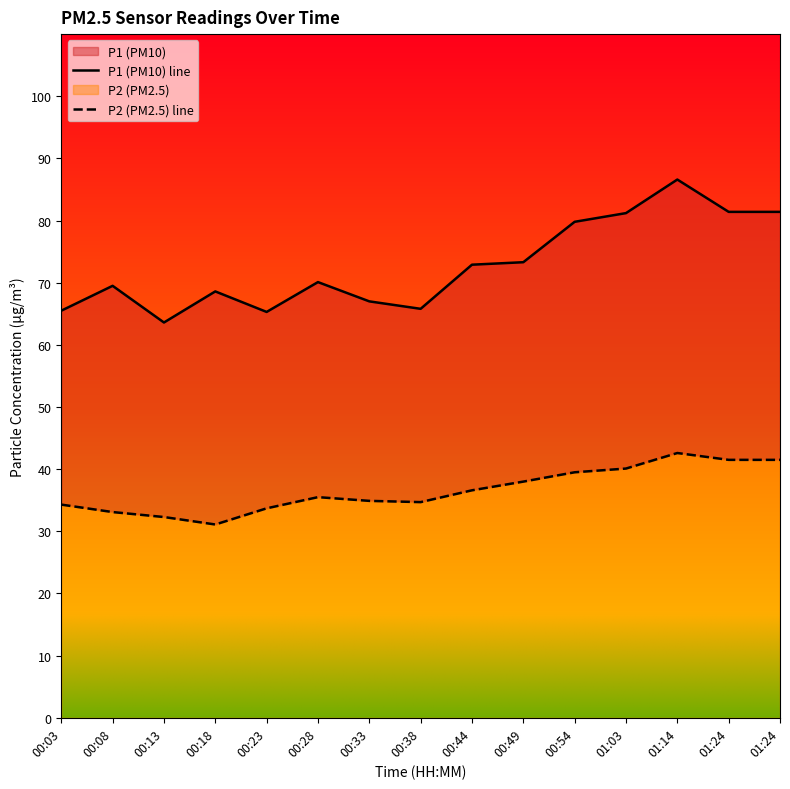

Reading right to left, list all the values displayed in this chart.

P1 (PM10) line: 81.4	81.4	86.6	81.2	79.8	73.3	72.9	65.8	67.0	70.1	65.3	68.6	63.6	69.5	65.5
P2 (PM2.5) line: 41.5	41.5	42.6	40.1	39.5	38.0	36.6	34.7	34.9	35.5	33.7	31.1	32.3	33.1	34.3